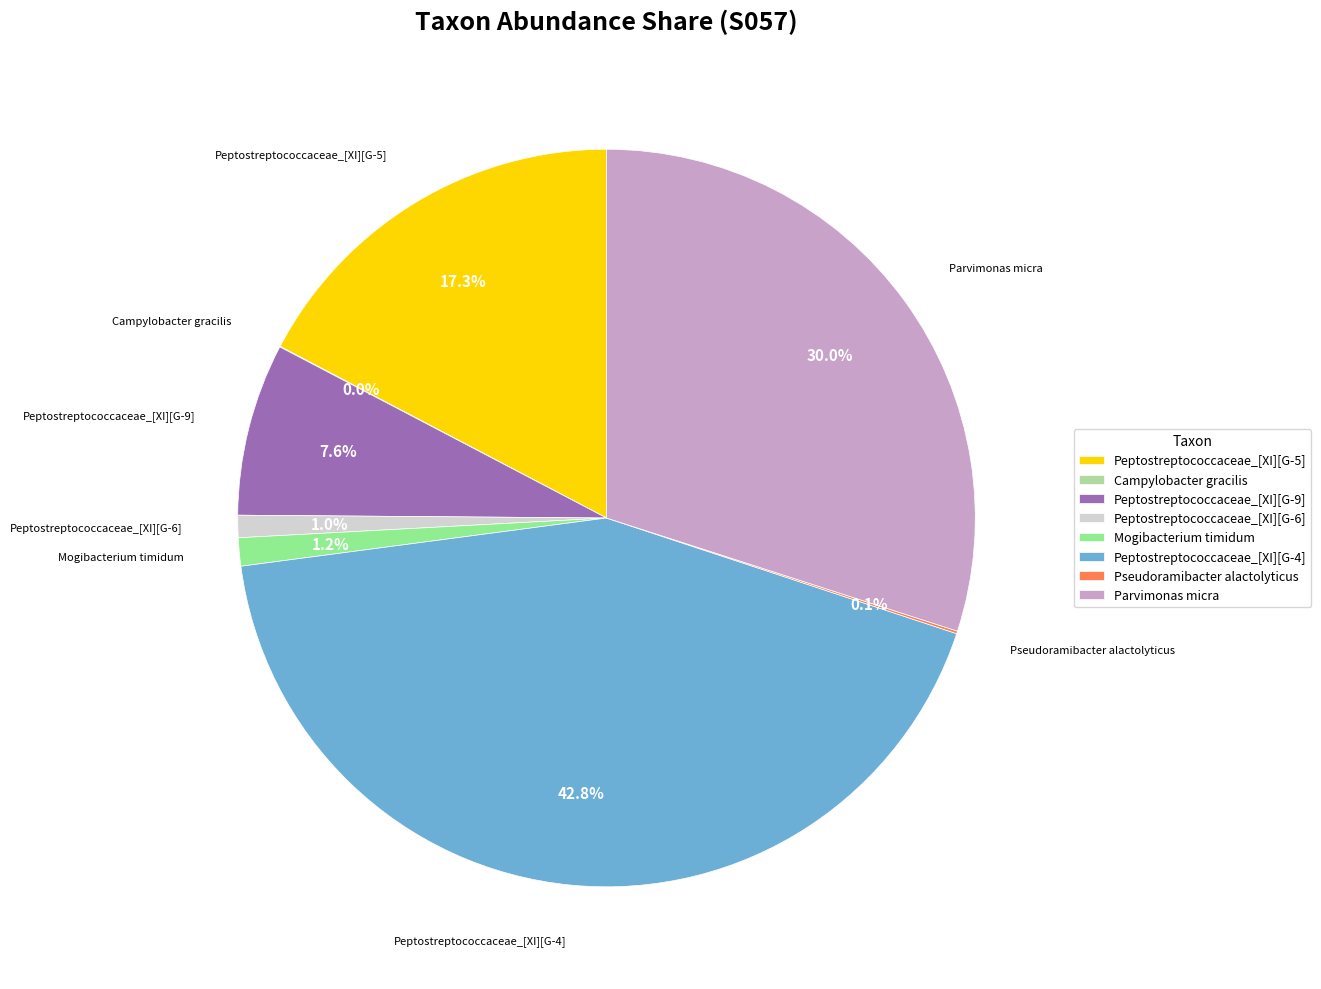

Which has a higher value, Peptostreptococcaceae_[XI][G-9] or Mogibacterium timidum?

Peptostreptococcaceae_[XI][G-9]